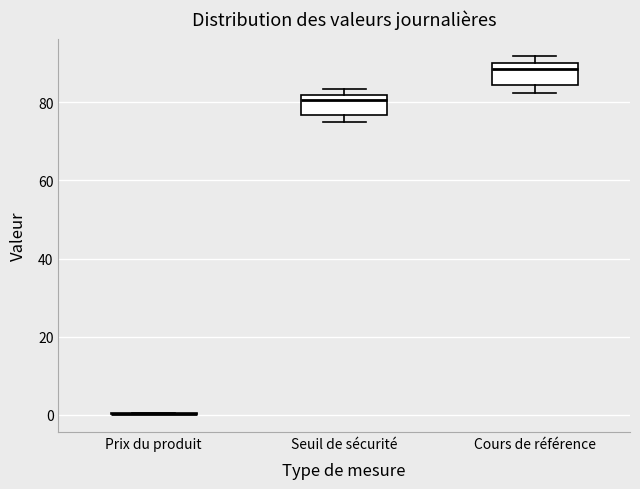

Where does the median line of the box for Cours de référence sit on the y-axis? The values are not printed on the chart, so give them approximately, as read against the axis.

88